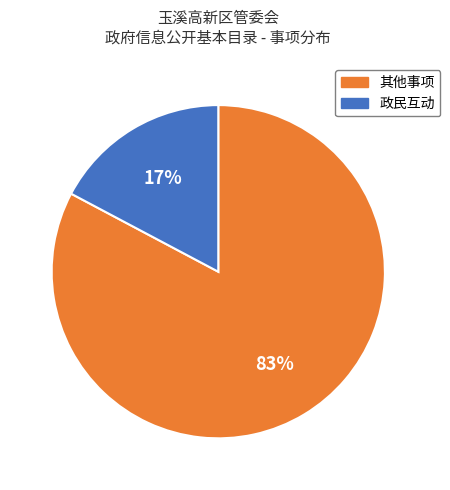

To the nearest percent, what is the average slice percentage?

50%